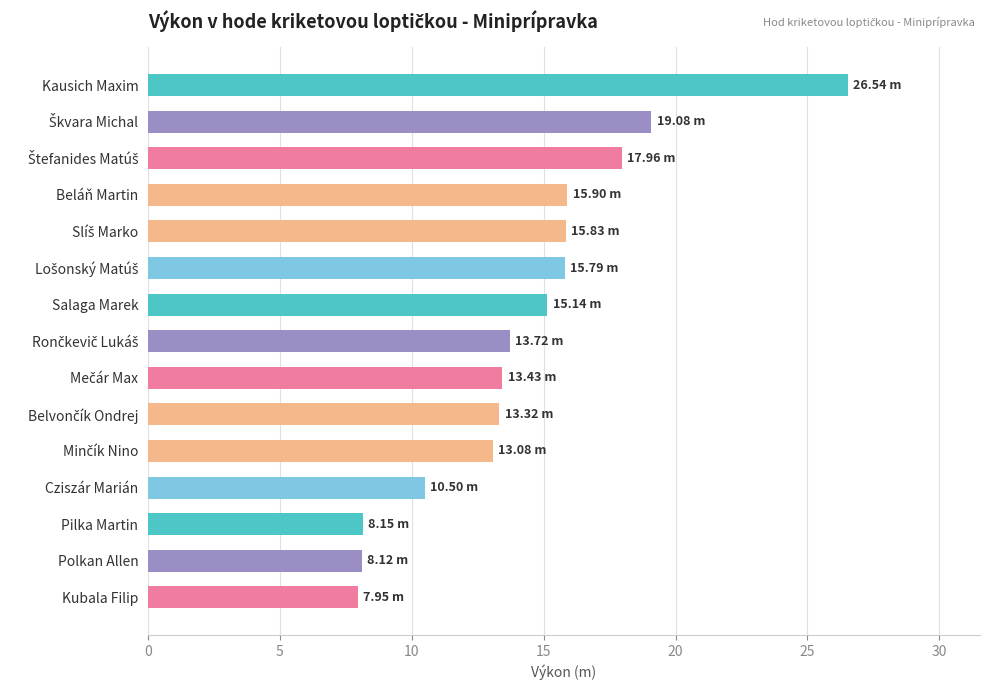

What is the label of the 2nd bar from the bottom?

Polkan Allen